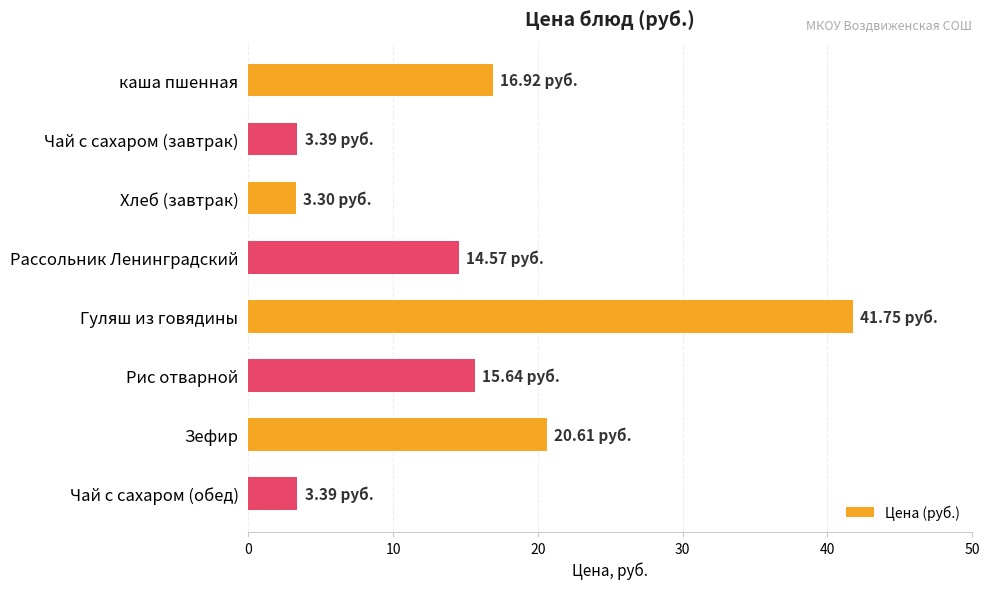

What is the label of the 3rd bar from the bottom?

Рис отварной